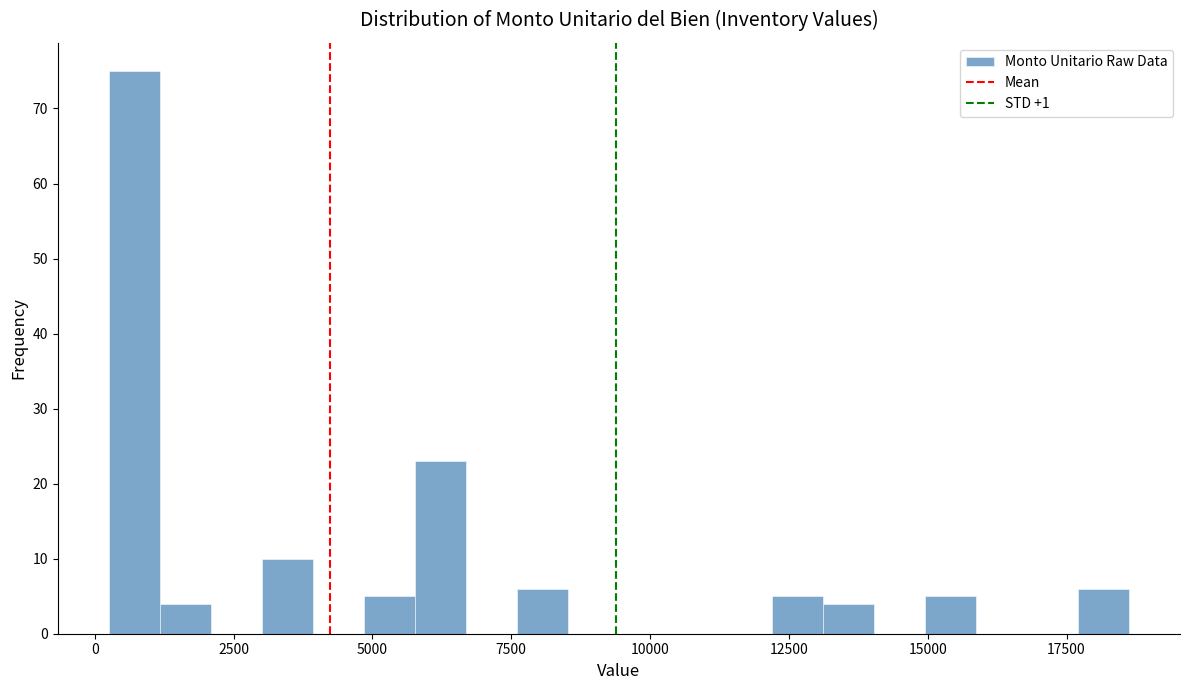

Read against the x-axis, roughly where is the centre of the tallest bar?

500